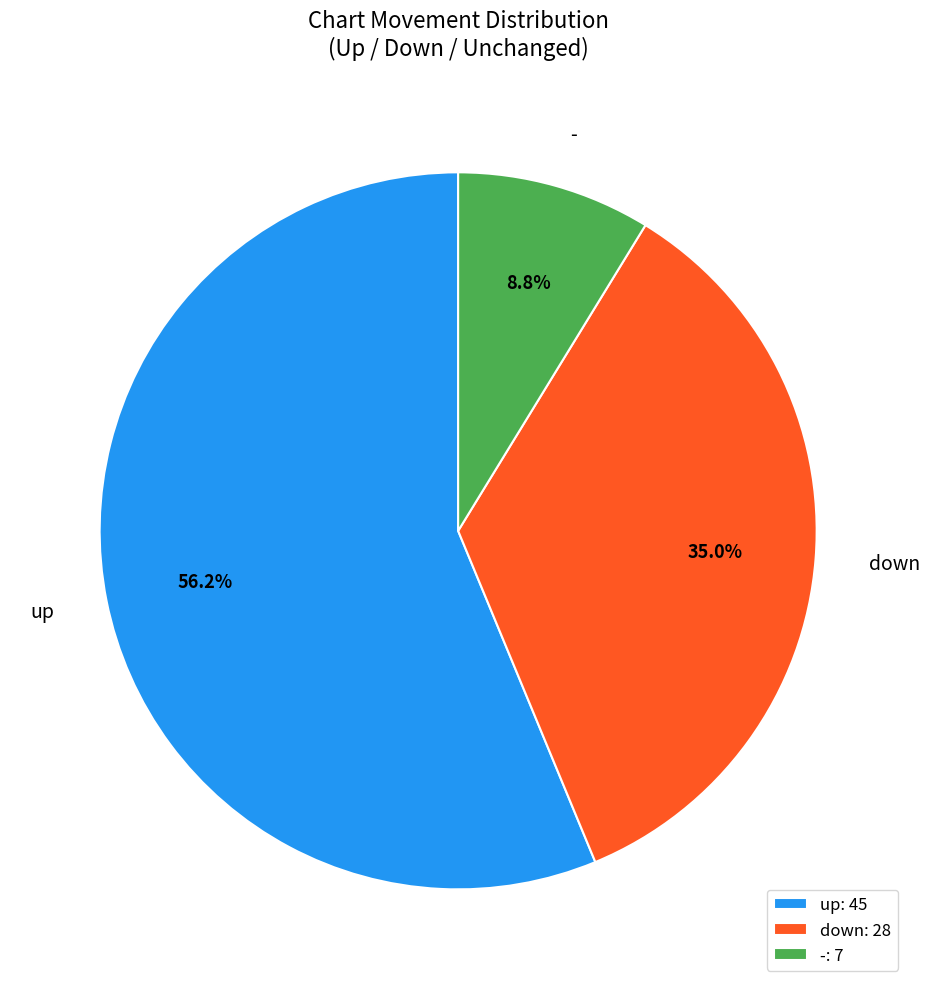

How many slices are in this pie chart?

3